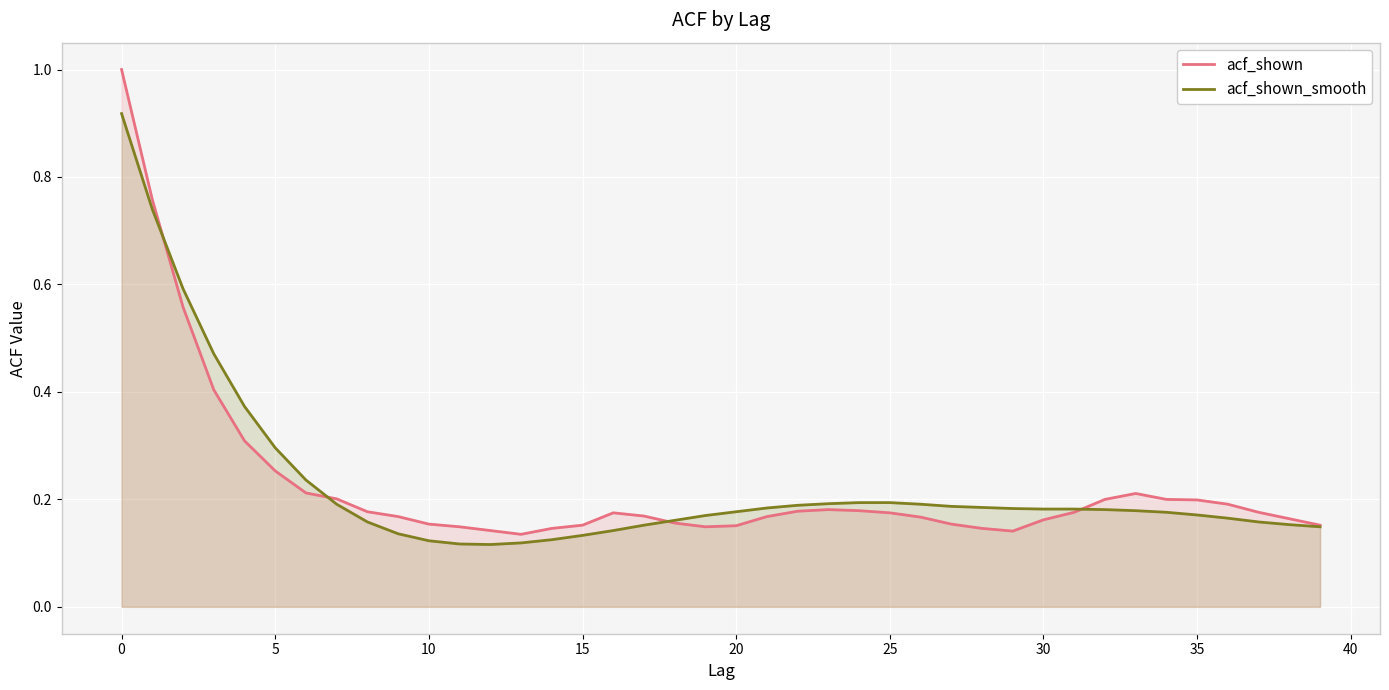

What is the difference between the maximum and minimum values in the acf_shown series?

0.9